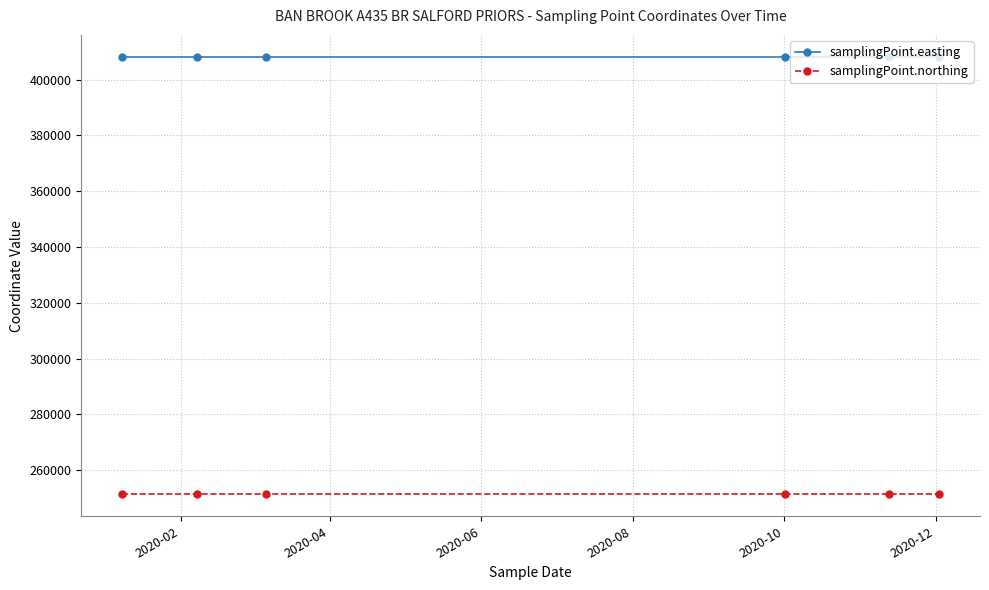

True or false: samplingPoint.northing and samplingPoint.easting intersect in this chart.

False